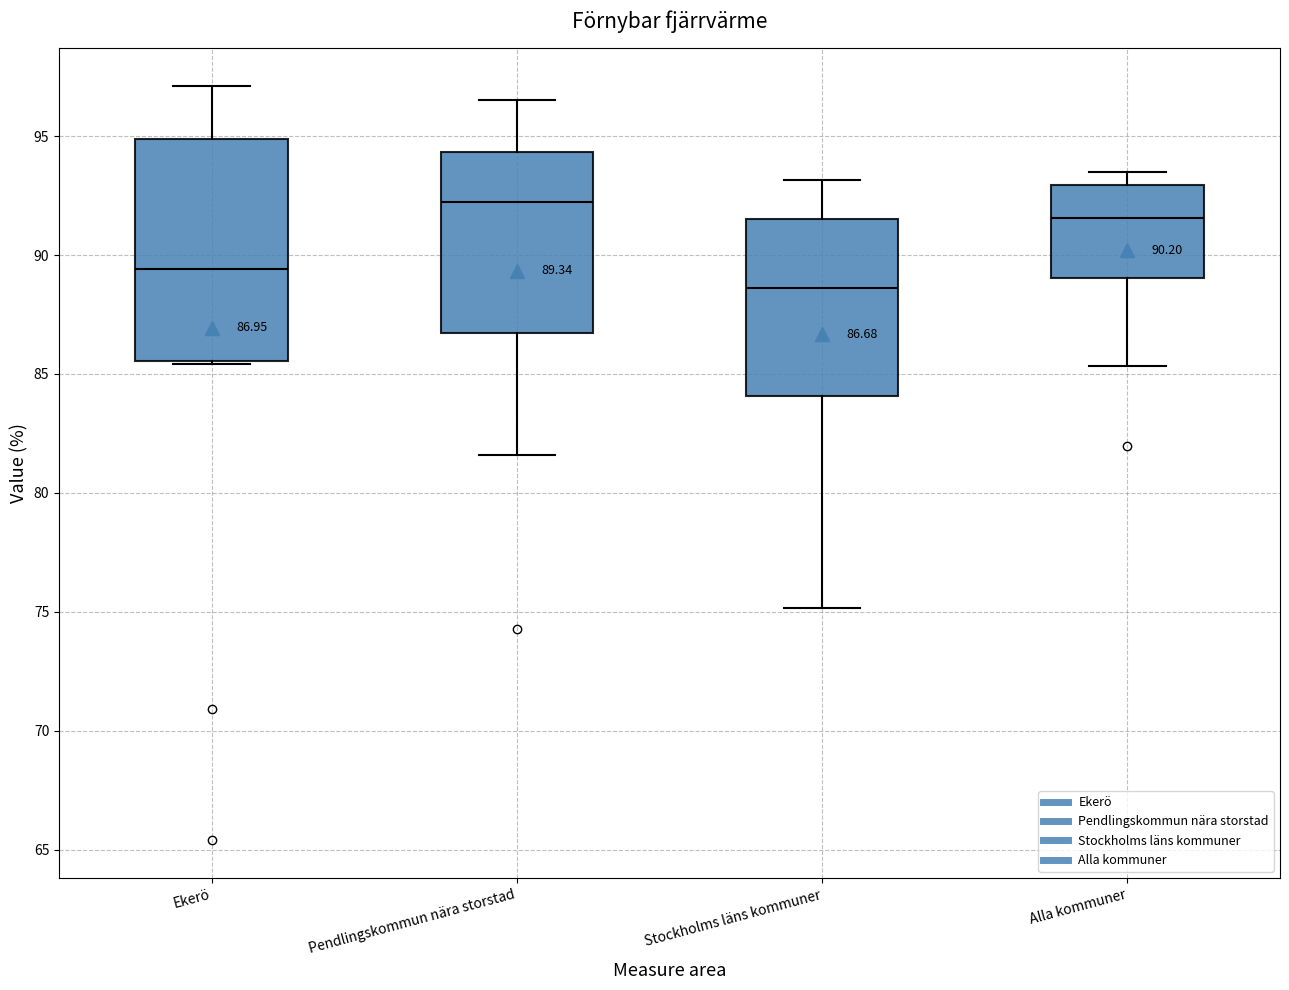

Comparing the boxes themselves (not the whiskers), which one is the tallest?

Ekerö